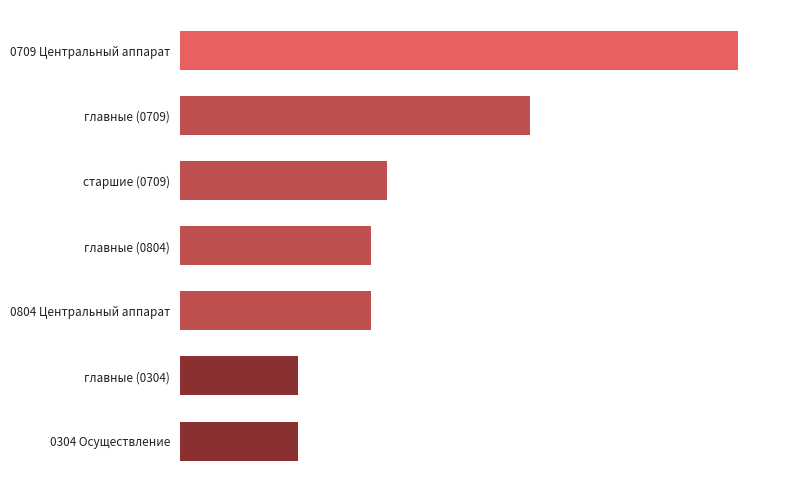

Does the chart contain any negative values?

No